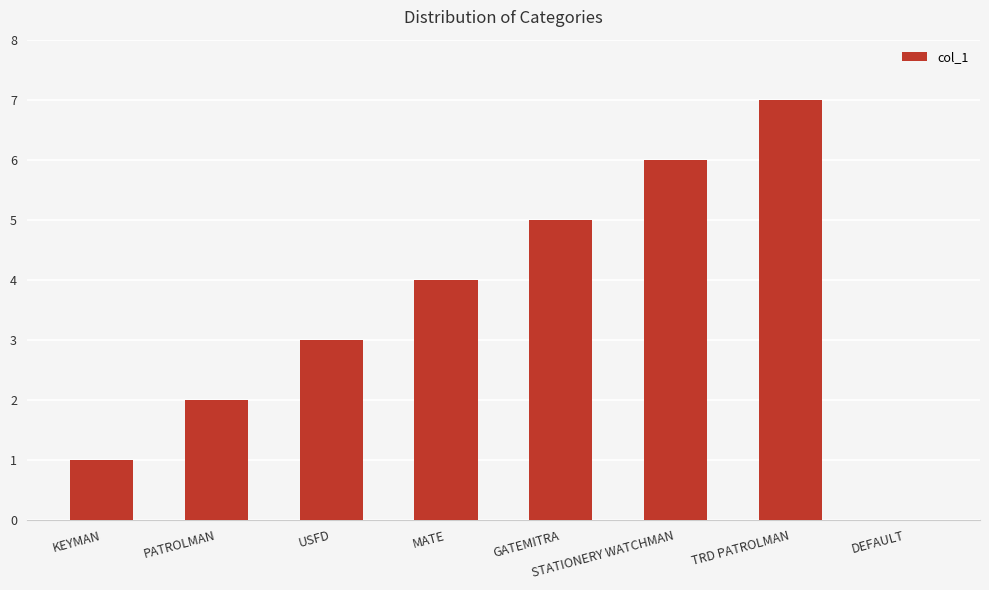

What is the ratio of the value at KEYMAN to the value at TRD PATROLMAN?

0.1